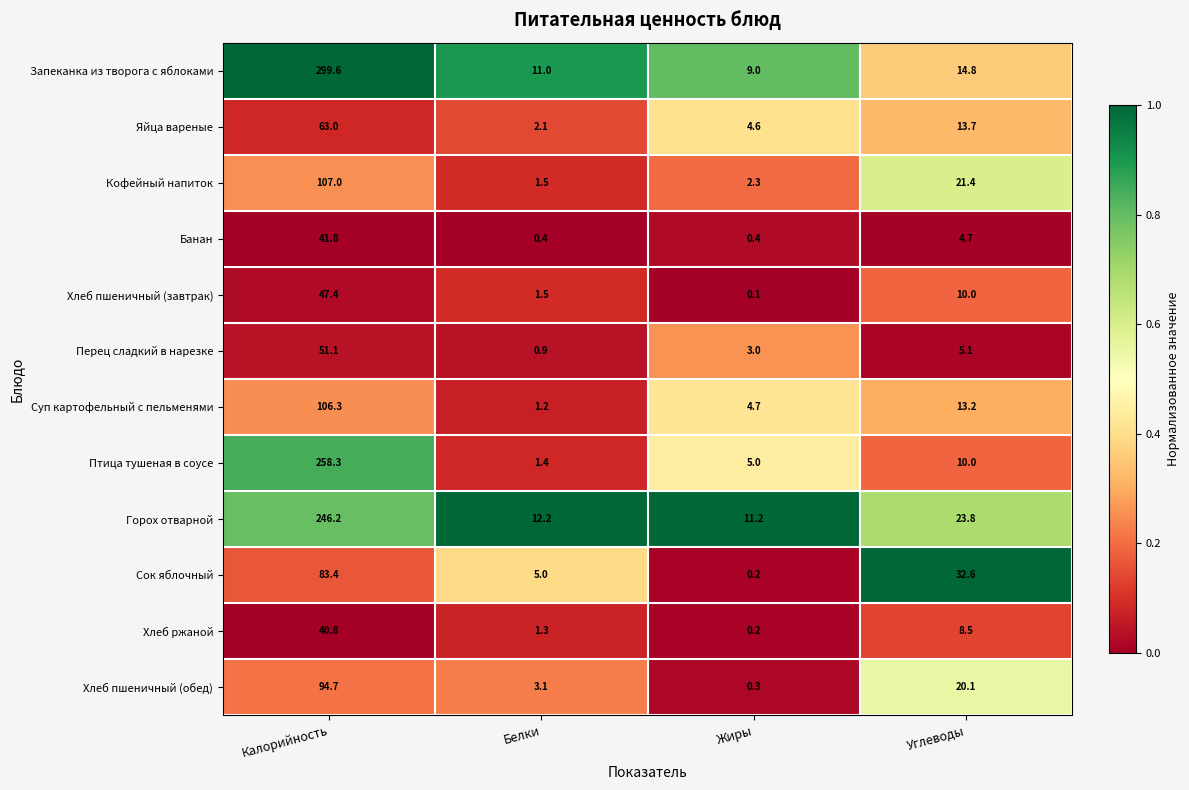

At which category is the sum across all series the highest?

Калорийность